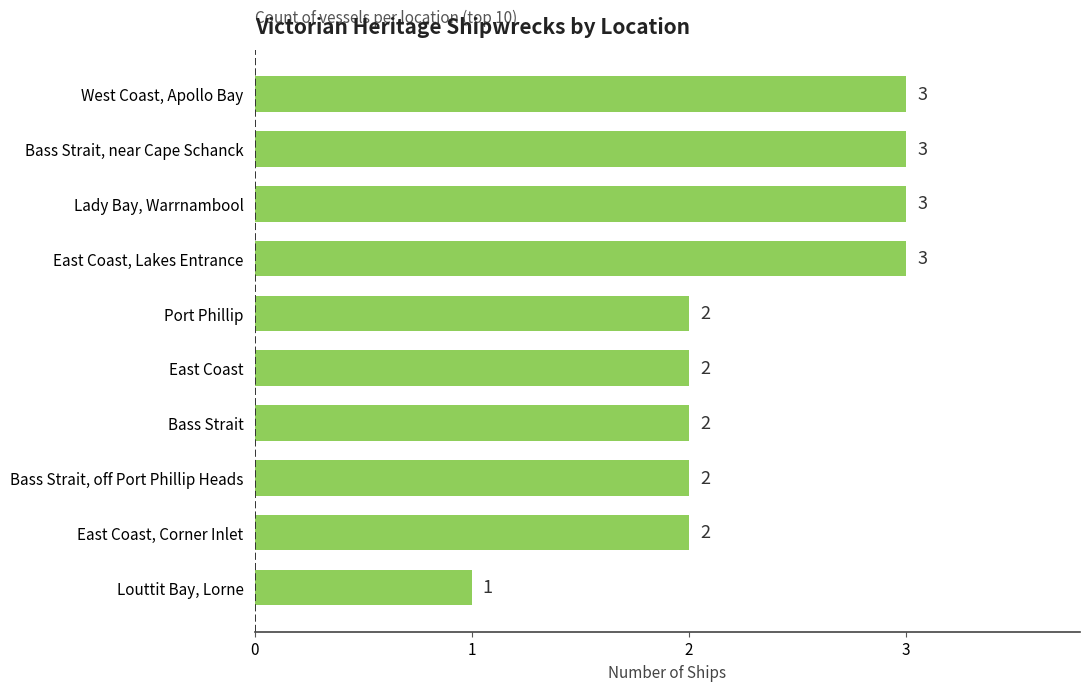

Reading top to bottom, list all the values displayed in this chart.

West Coast, Apollo Bay=3	Bass Strait, near Cape Schanck=3	Lady Bay, Warrnambool=3	East Coast, Lakes Entrance=3	Port Phillip=2	East Coast=2	Bass Strait=2	Bass Strait, off Port Phillip Heads=2	East Coast, Corner Inlet=2	Louttit Bay, Lorne=1